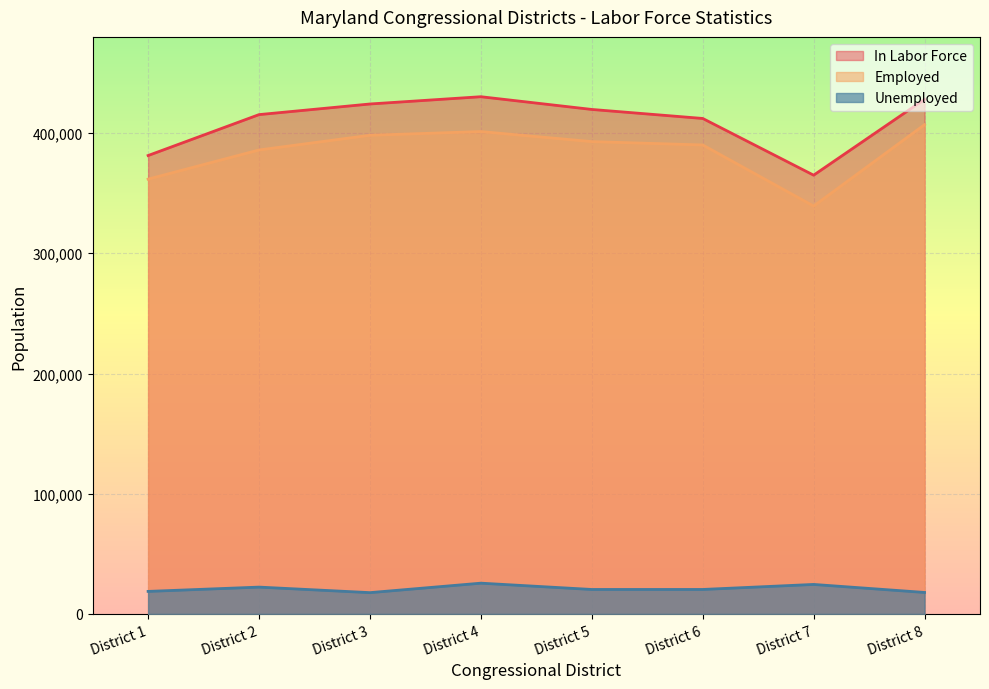

True or false: In Labor Force has more than 0 interior local peaks.

True